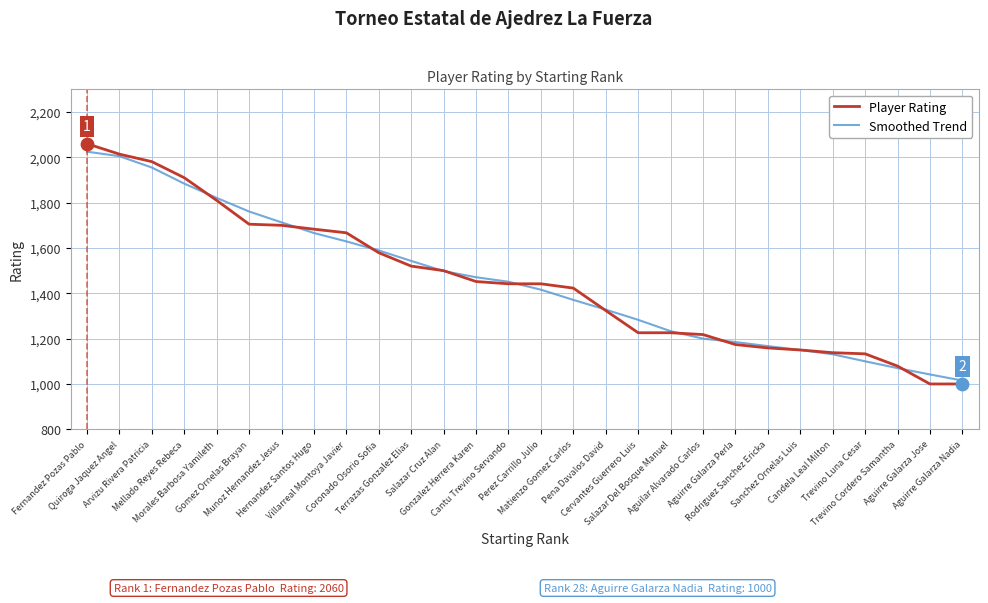

What is the lowest value of the Player Rating series?

1000